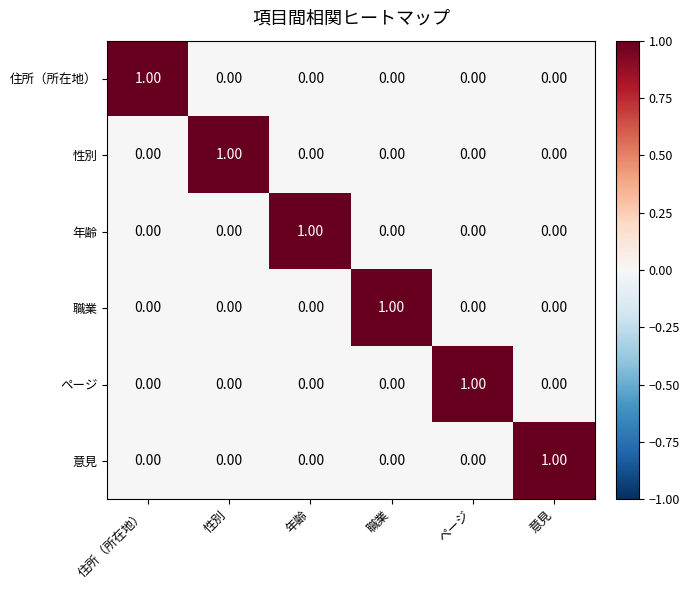

At how many categories does at least one series exceed 0?

6